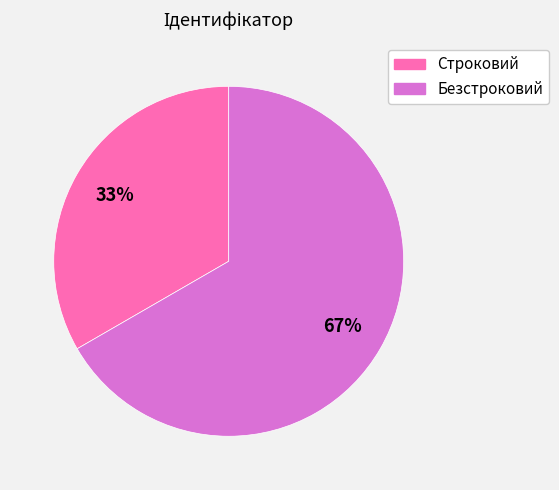

Which has a higher value, Безстроковий or Строковий?

Безстроковий